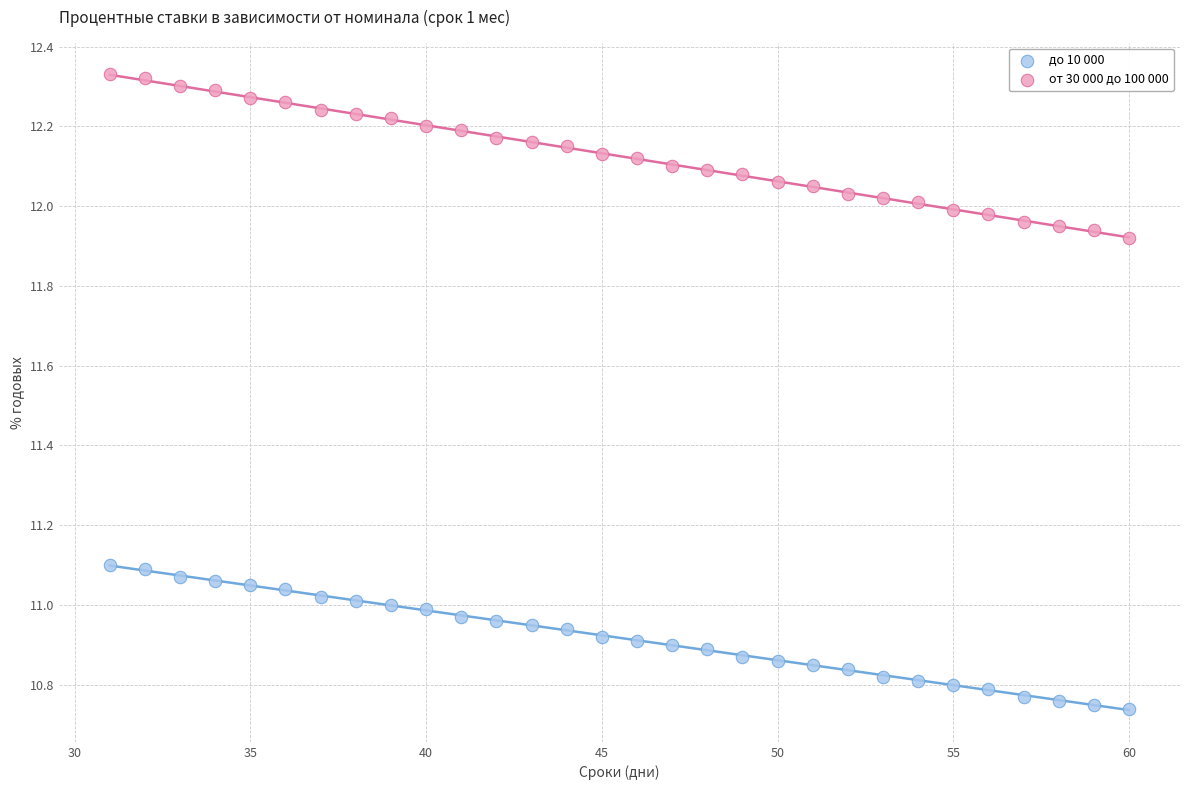

Across all data points, what is the range of Y values (max minus min)?

1.6